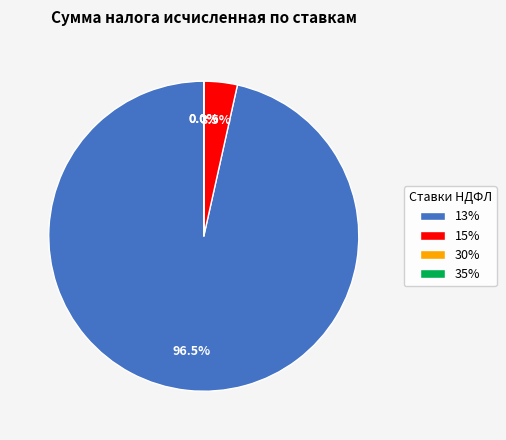

What percentage is NOT represented by 13%?

3.5%